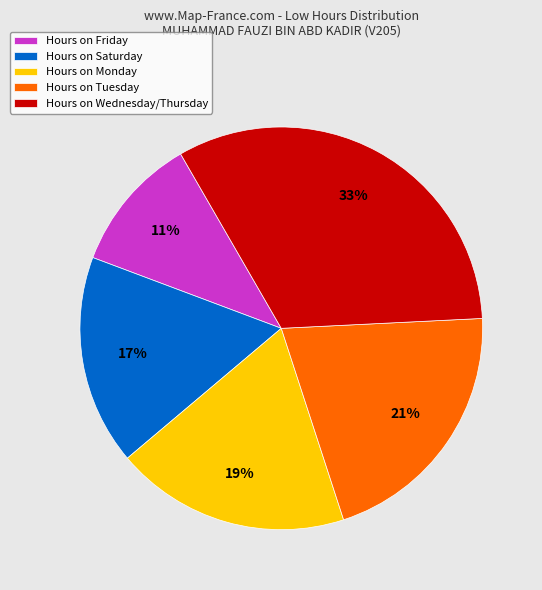

How many segments does this pie chart have?

5